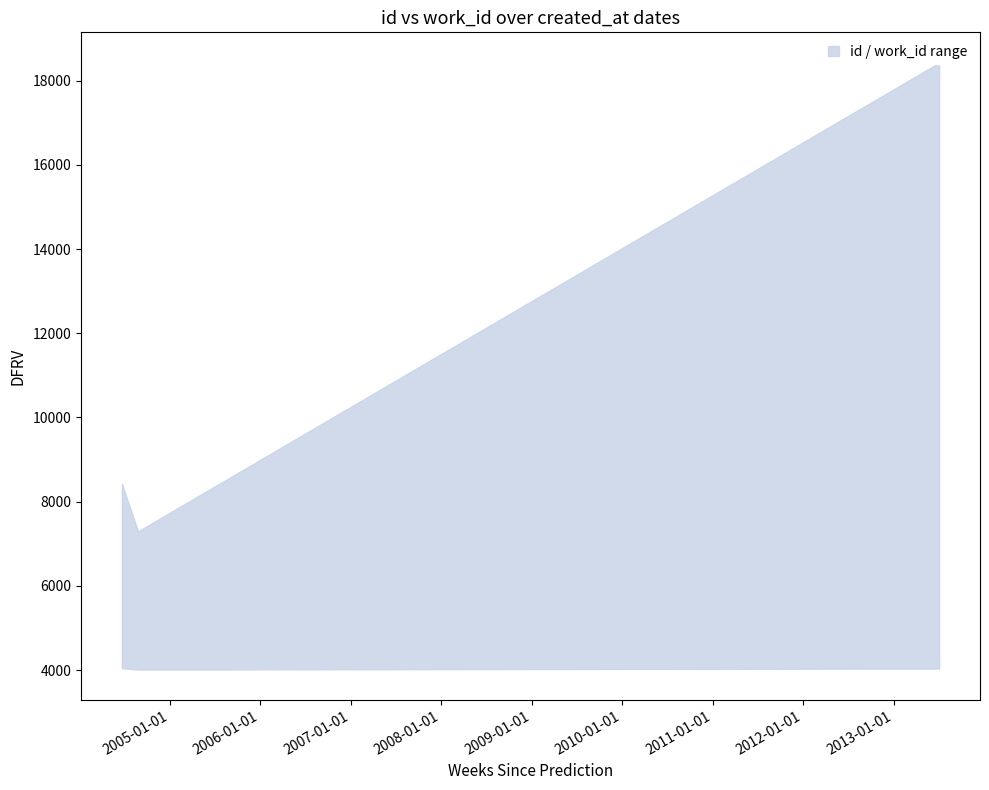

Which has a higher value, 2004-06-22 or 2004-08-26?

2004-06-22